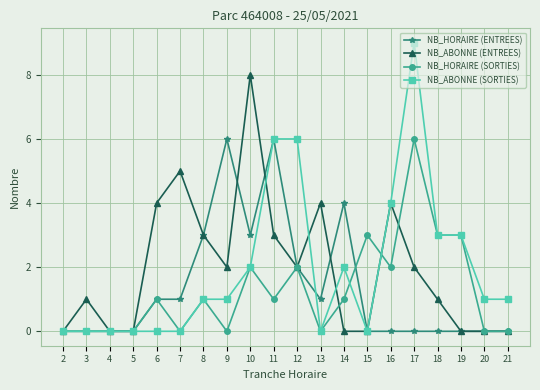

Which category has the highest value across all series?

17